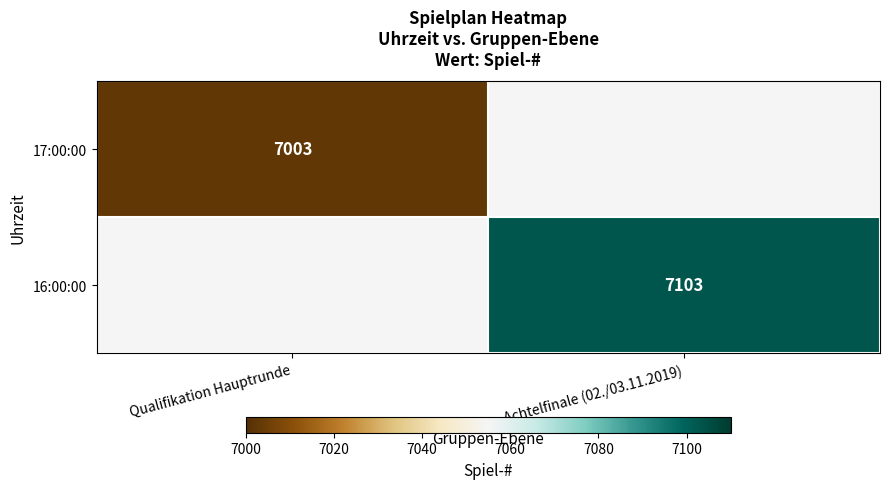

At how many categories does at least one series exceed 7034?

1